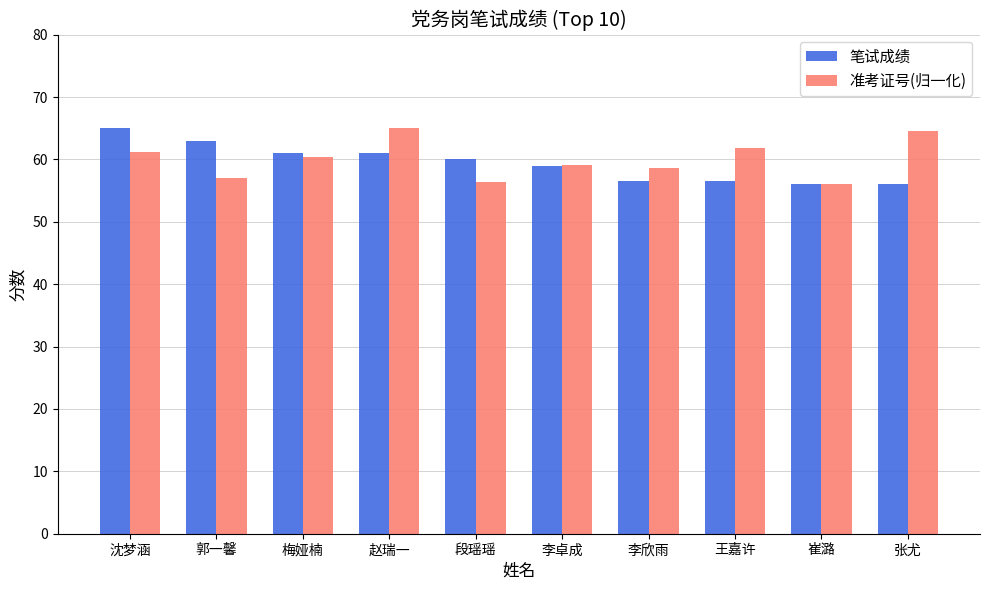

True or false: 准考证号(归一化) has a value of 95.5 at 崔潞.

False